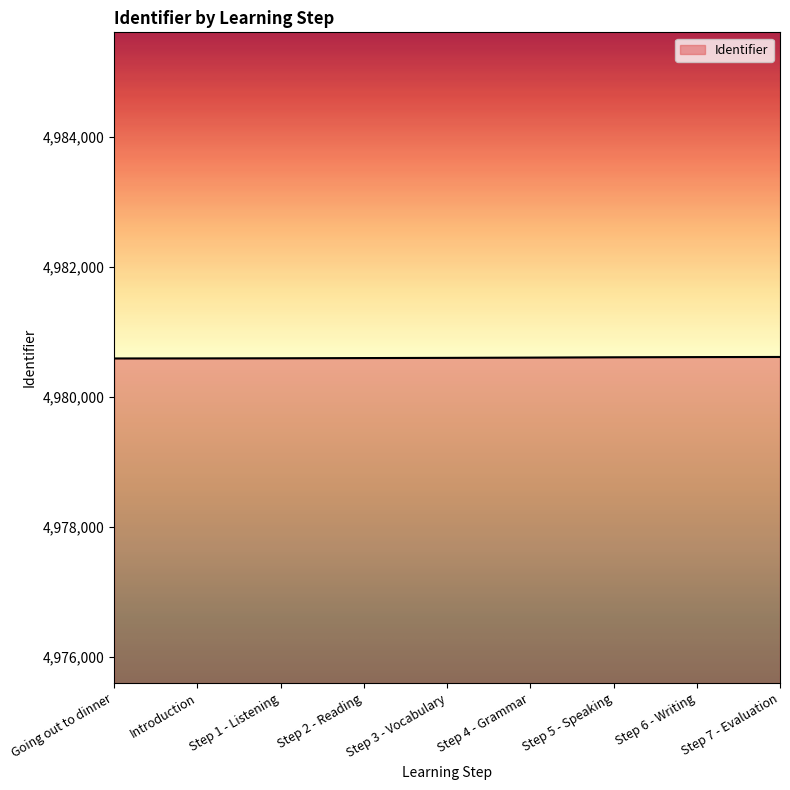

Is it true that the value at Step 4 - Grammar is 1415221?

False